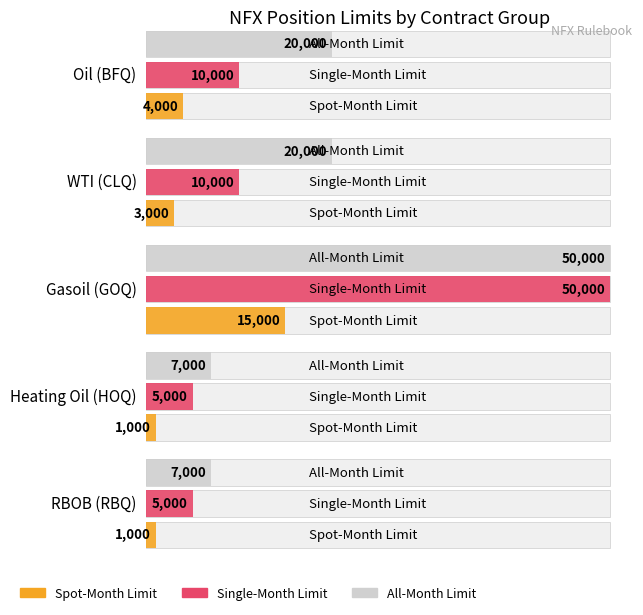

Which series has the largest range (max minus min)?

Single-Month Limit